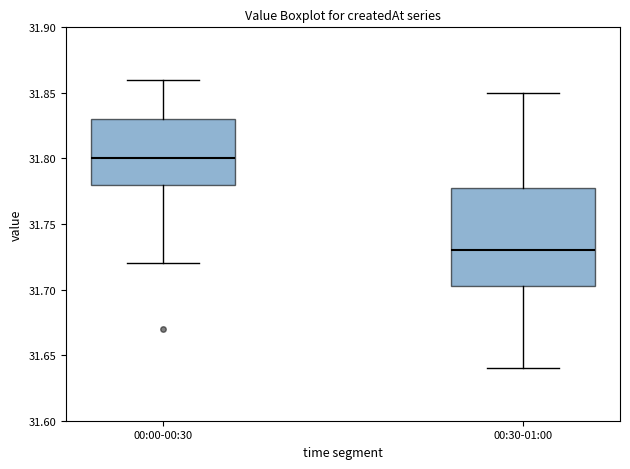

Where is the lower edge of the box for 00:00-00:30 on the y-axis? The values are not printed on the chart, so give them approximately, as read against the axis.

31.780